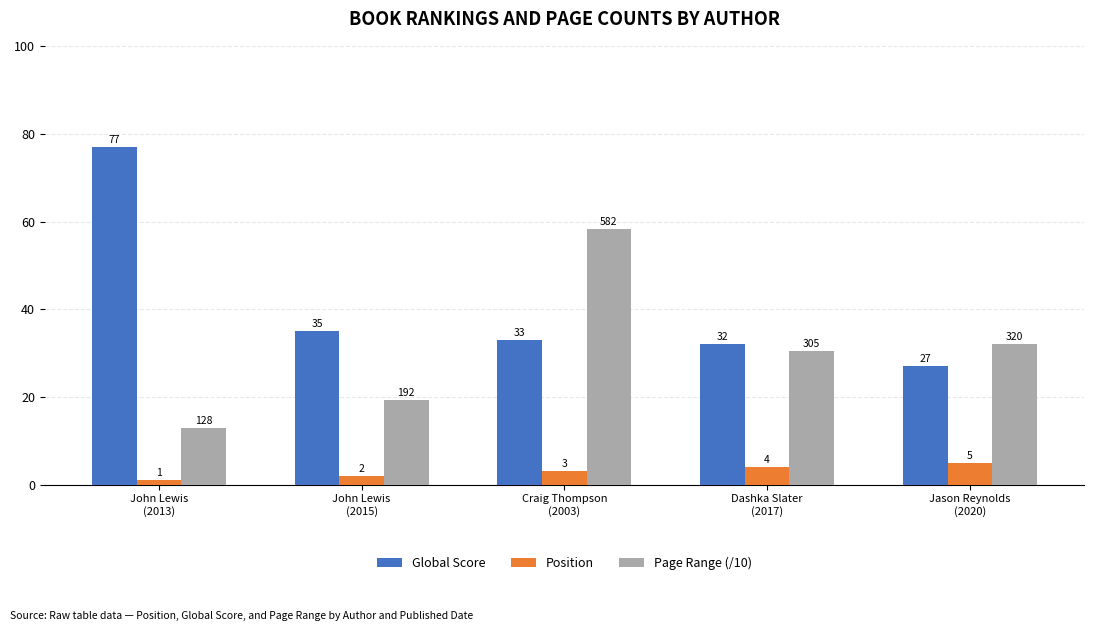

How many values in the Page Range (/10) series are below 30?

2